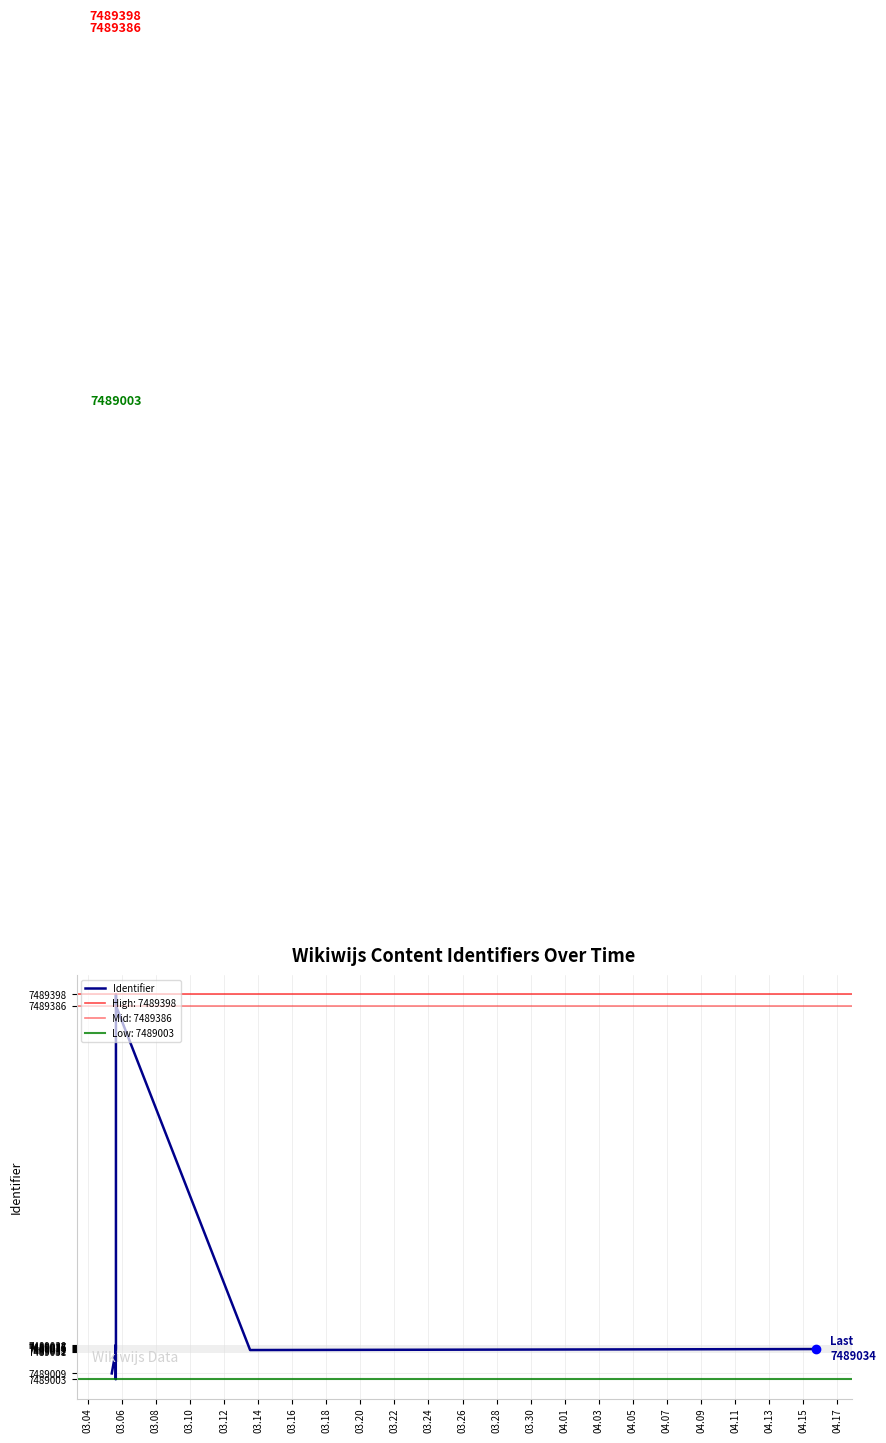

What is the greatest value displayed?

7489398